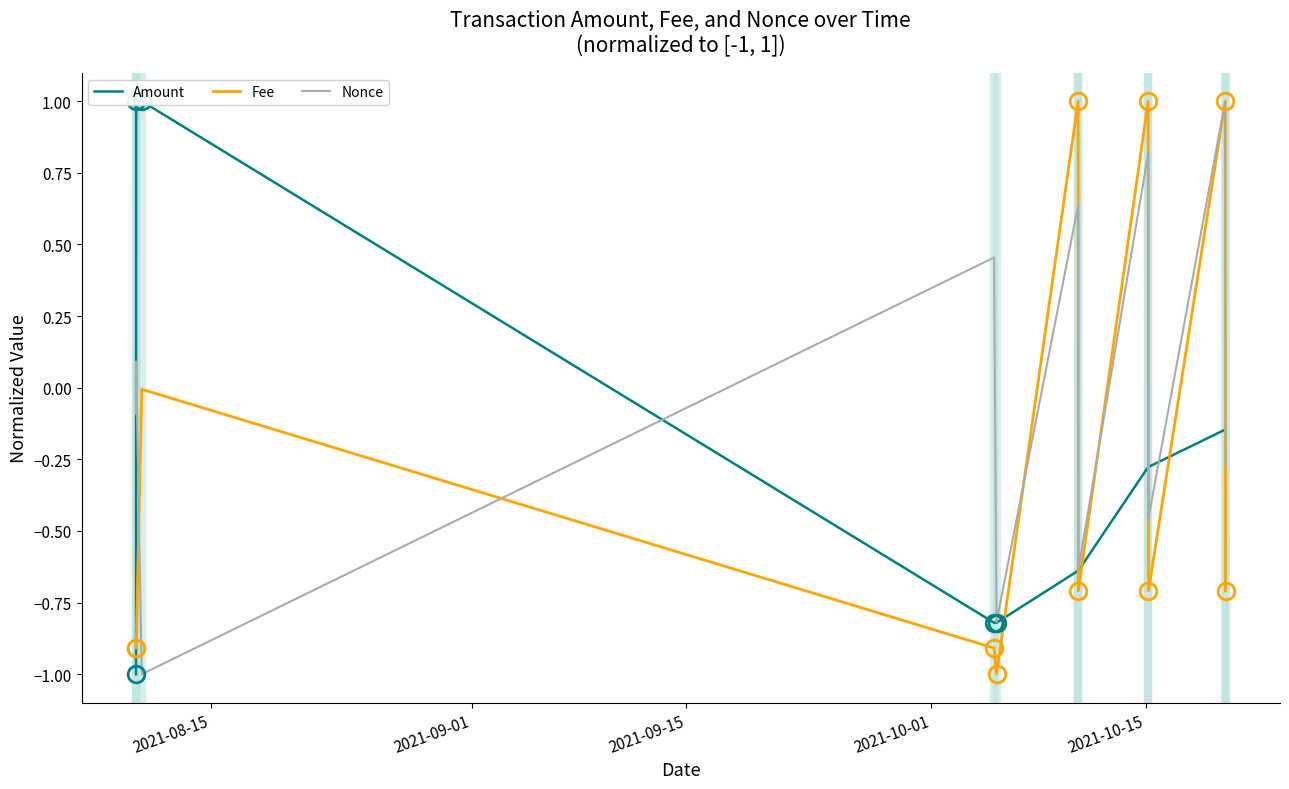

True or false: Fee and Nonce intersect in this chart.

True